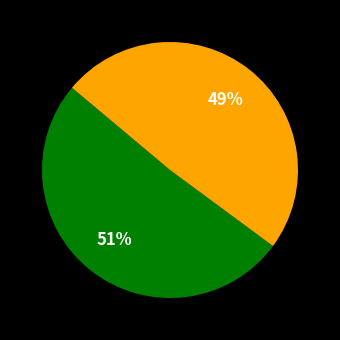

To the nearest percent, what is the average slice percentage?

50%